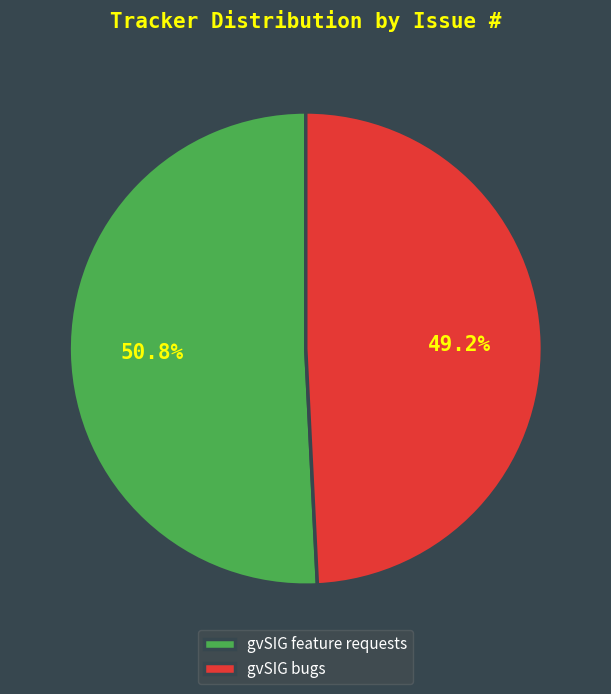

What is the smallest slice in the pie chart?

gvSIG bugs